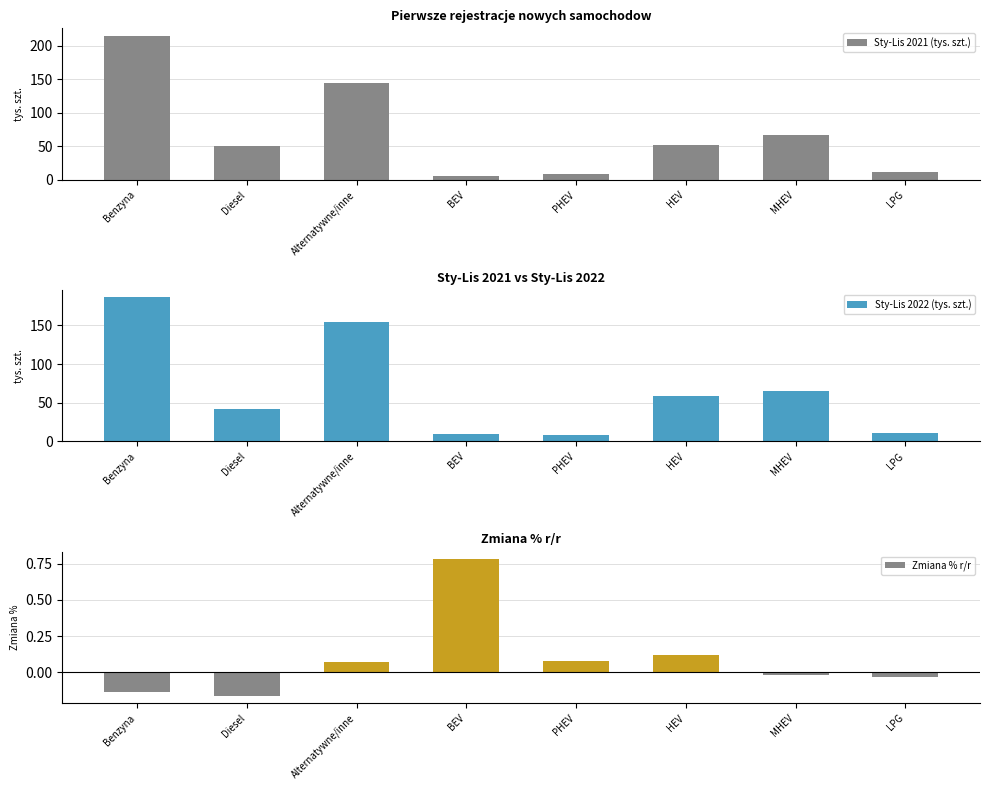

What is the difference between the Sty-Lis 2022 (tys. szt.) values at MHEV and HEV?

6.0